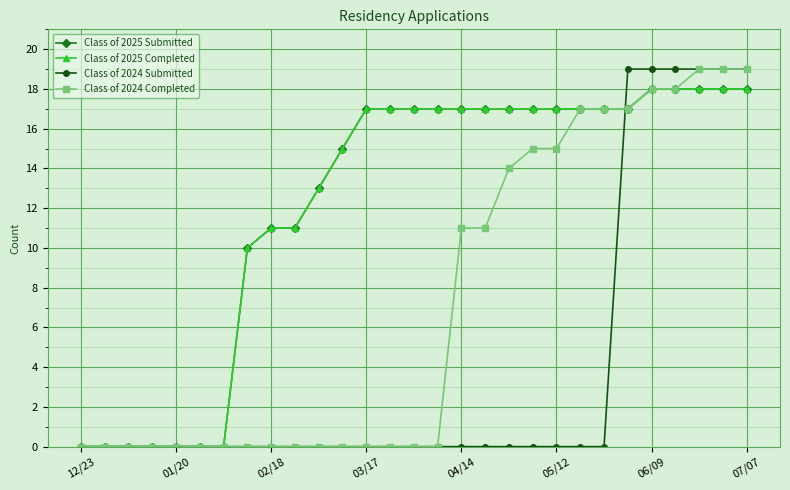

What is the difference between the maximum and minimum values in the Class of 2024 Submitted series?

19